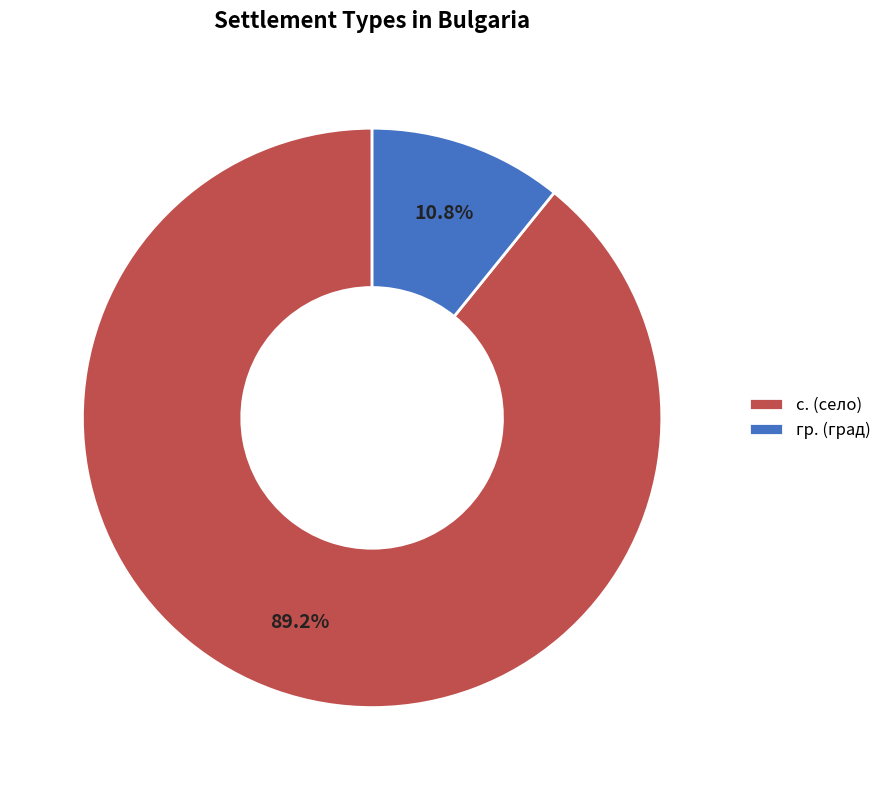

How much of the chart is everything except гр. (град)?

89.2%